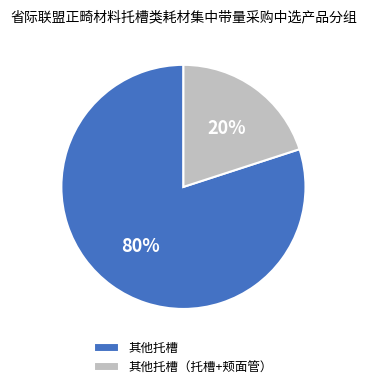

Is it true that 其他托槽（托槽+颊面管） is 20% of the pie?

True